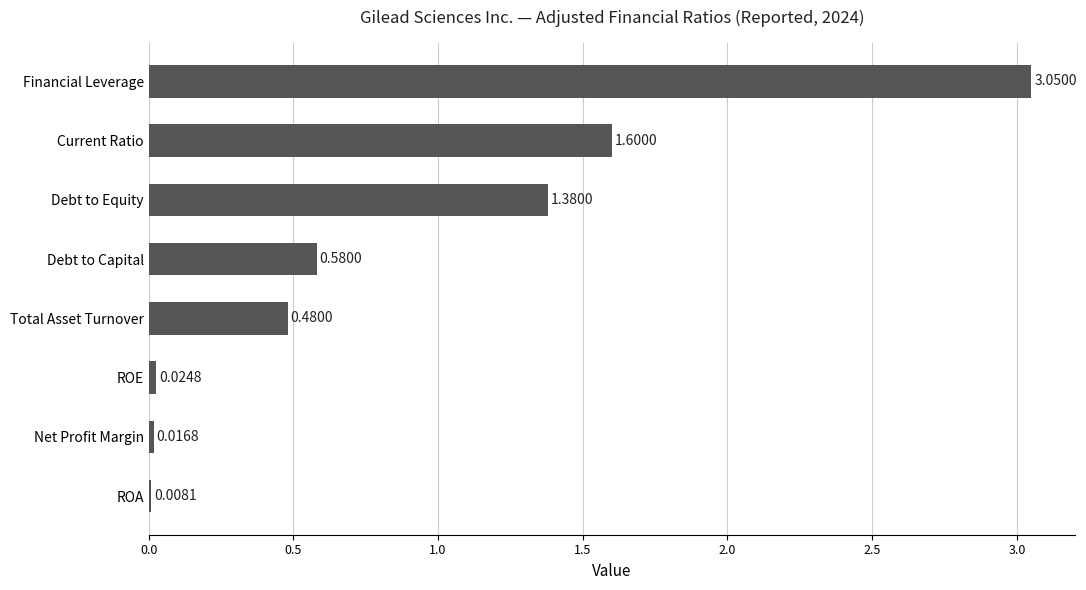

Which label corresponds to the largest value in the chart?

Financial Leverage